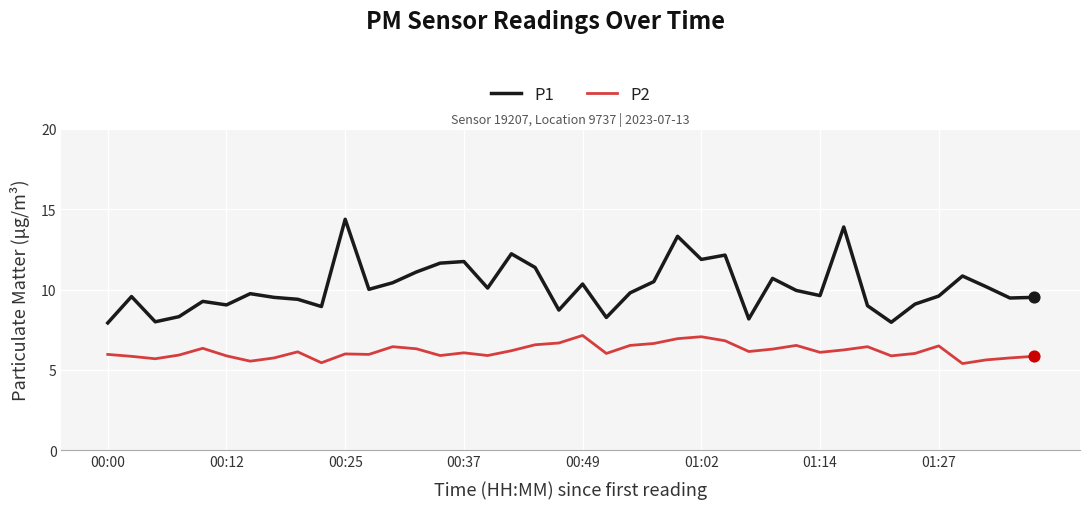

What is the maximum value shown in the chart?

14.4